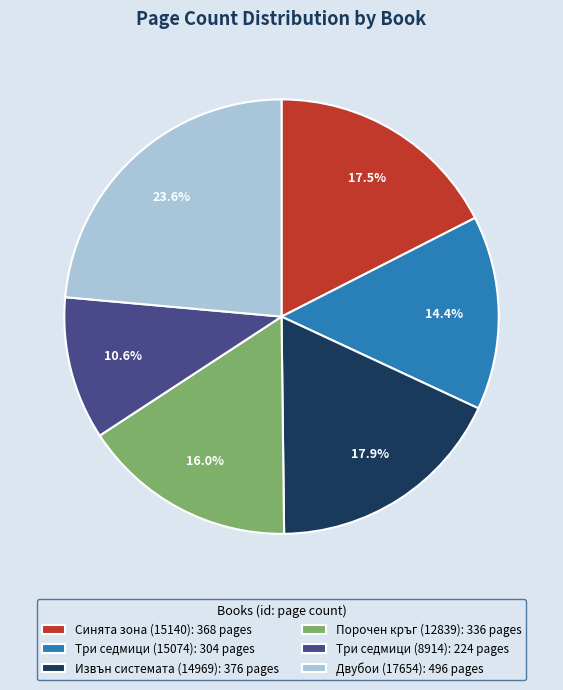

How many segments does this pie chart have?

6